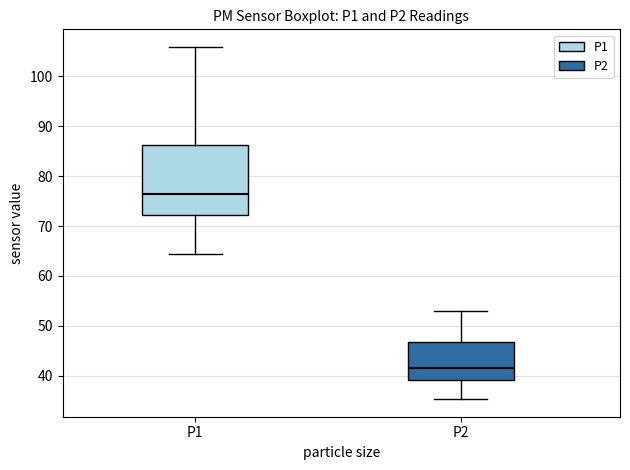

Reading left to right, read every box against the y-axis: the position of its median line, the range the box covers, and the ends of its whiskers. The values are not printed on the chart, so give them approximately, as read against the axis.

P1: median 76, box 72 to 86, whiskers 64 to 106
P2: median 41, box 39 to 47, whiskers 35 to 53